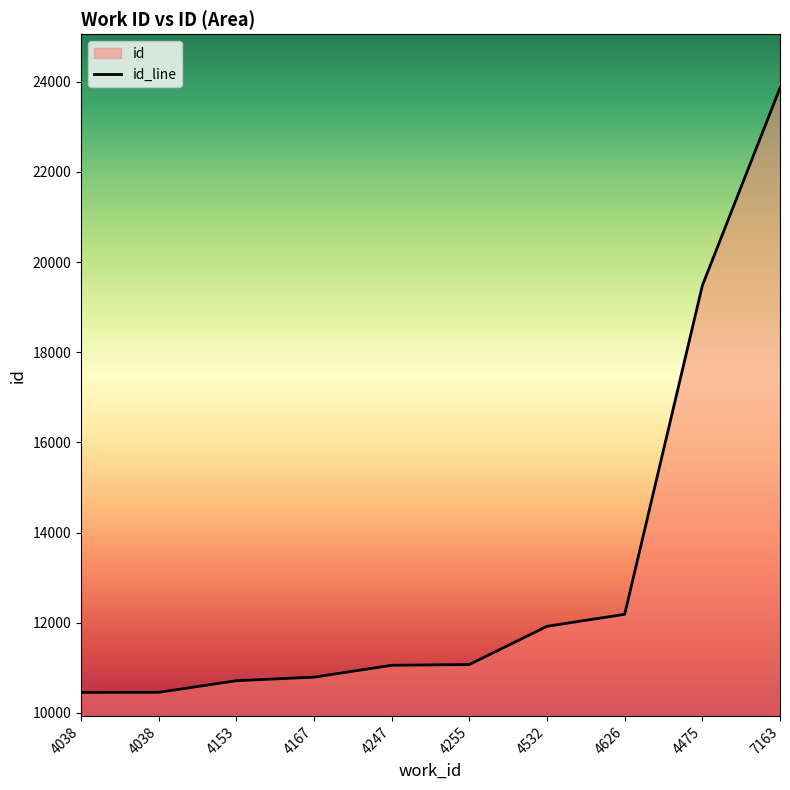

Reading right to left, transcribe all the data shown in this chart.

23863	19479	12188	11922	11074	11057	10794	10715	10457	10455